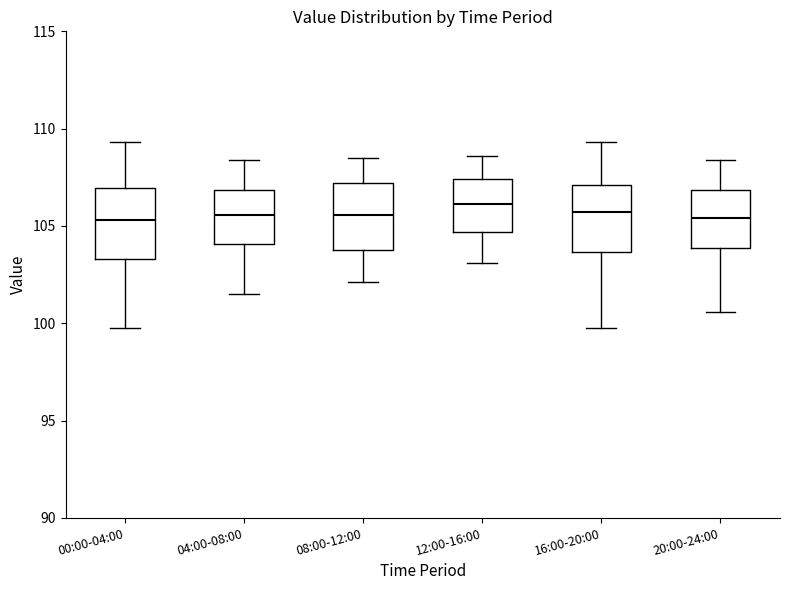

Reading left to right, read every box against the y-axis: the position of its median line, the range the box covers, and the ends of its whiskers. The values are not printed on the chart, so give them approximately, as read against the axis.

00:00-04:00: median 105.5, box 103.5 to 107.0, whiskers 99.5 to 109.5
04:00-08:00: median 105.5, box 104.0 to 107.0, whiskers 101.5 to 108.5
08:00-12:00: median 105.5, box 104.0 to 107.0, whiskers 102.0 to 108.5
12:00-16:00: median 106.0, box 104.5 to 107.5, whiskers 103.0 to 108.5
16:00-20:00: median 105.5, box 103.5 to 107.0, whiskers 99.5 to 109.5
20:00-24:00: median 105.5, box 104.0 to 107.0, whiskers 100.5 to 108.5